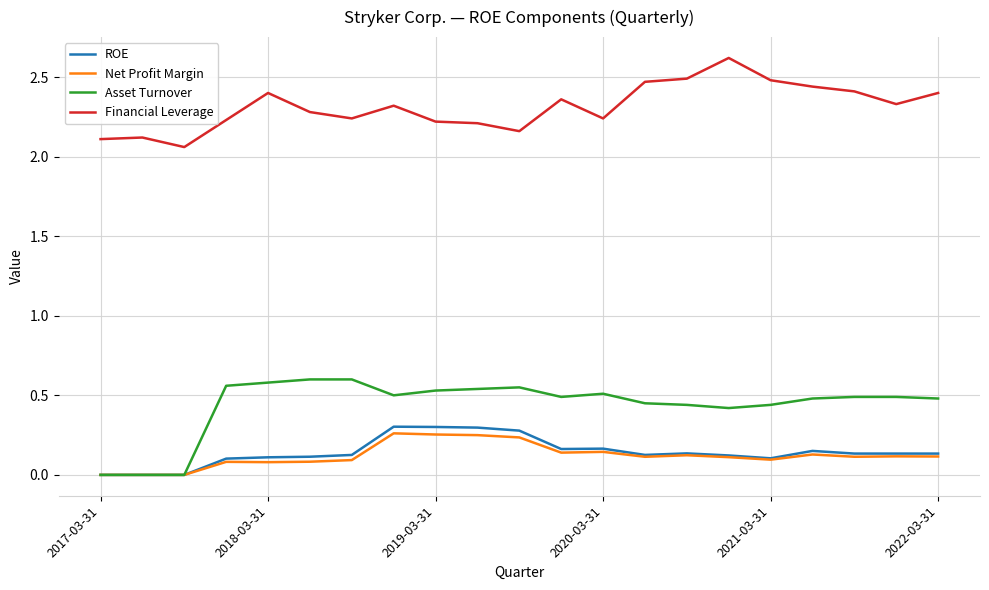

Which series has the largest total across all categories?

Financial Leverage